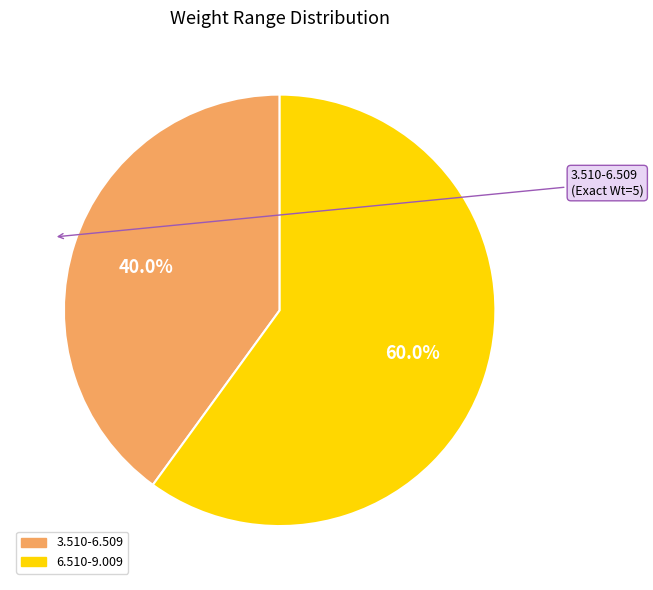

Rank the categories by value from lowest to highest.

3.510-6.509, 6.510-9.009